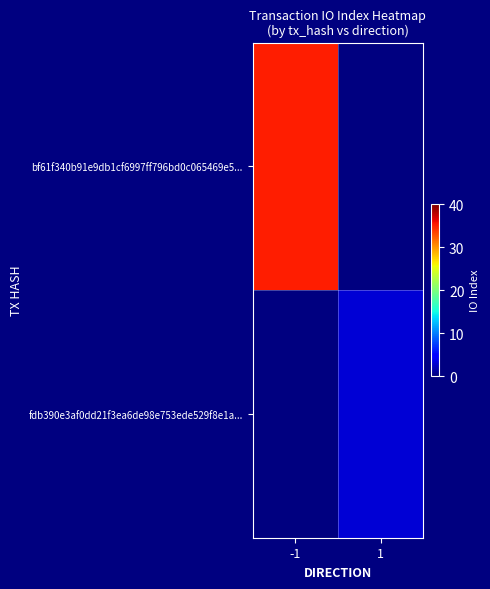

List the series in order of their peak value, lowest first.

bf61f340b91e9db1cf6997ff796bd0c065469e5..., fdb390e3af0dd21f3ea6de98e753ede529f8e1a...